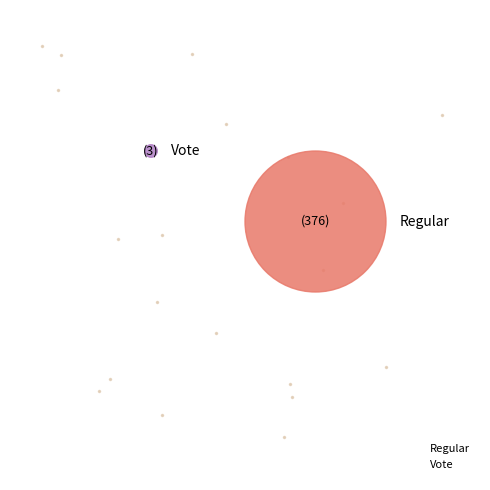

Is it true that Vote is 1% of the pie?

True